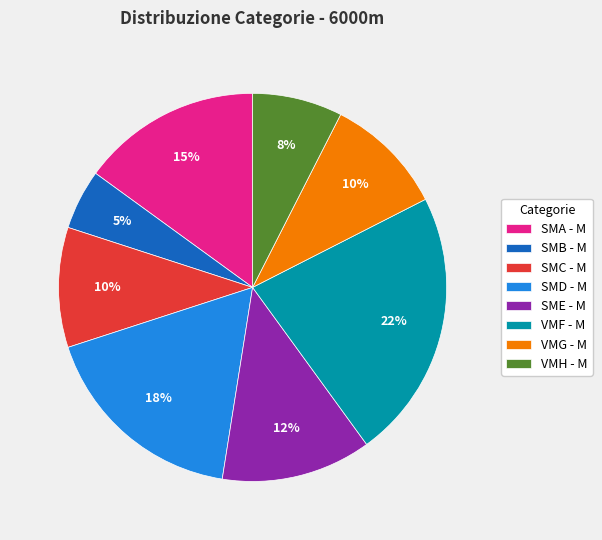

Does any single category account for the majority?

No